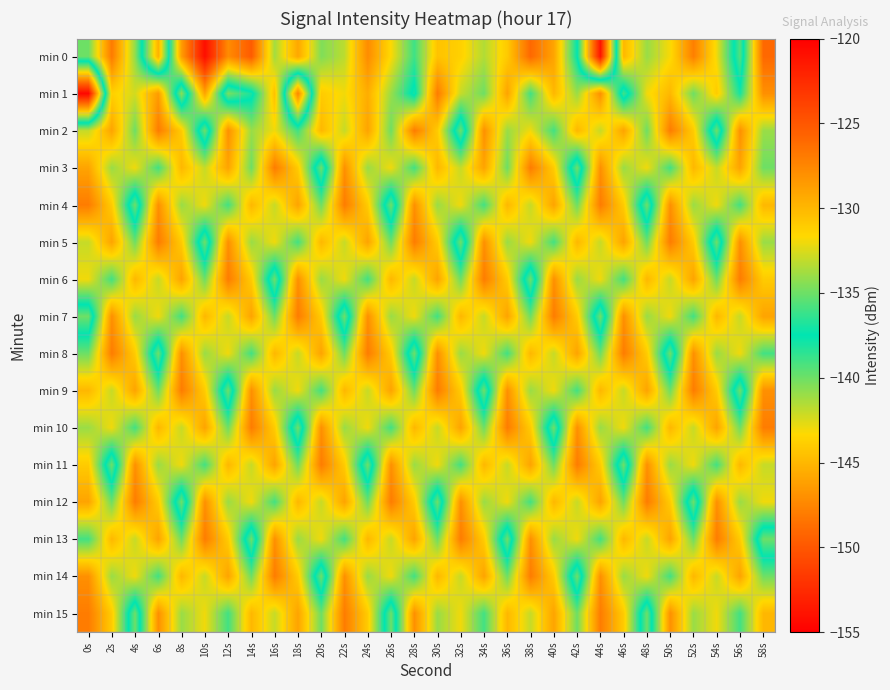

At which category does the chart reach its peak across all series?

10s